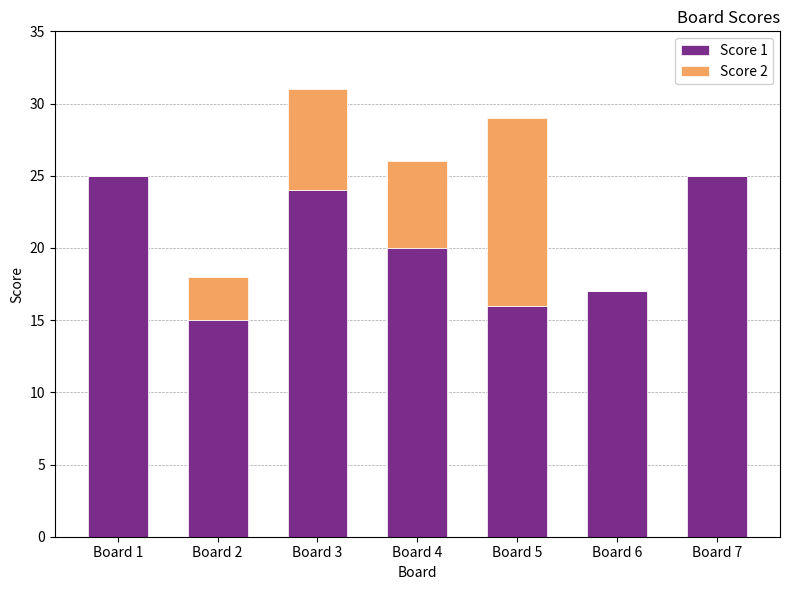

How many distinct data groups are displayed?

2